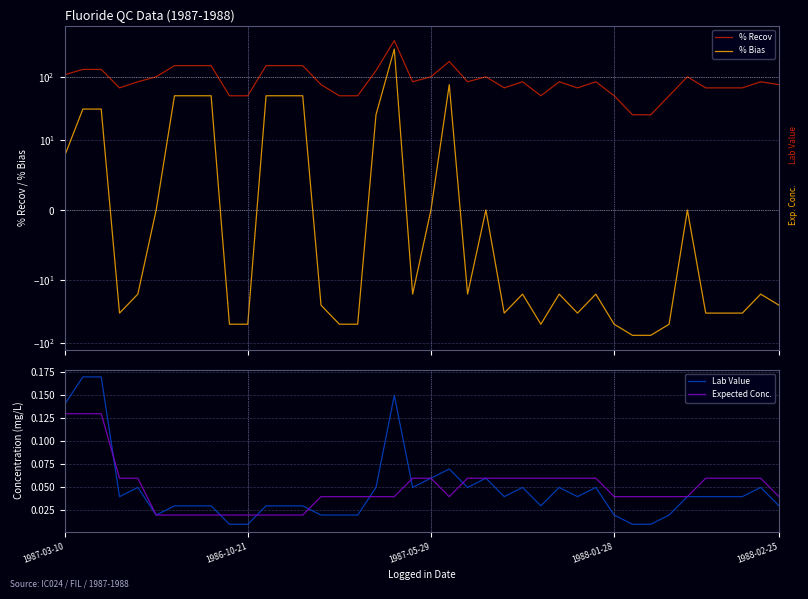

What is the sum of the Expected Conc. values at 5 and 20?

0.1